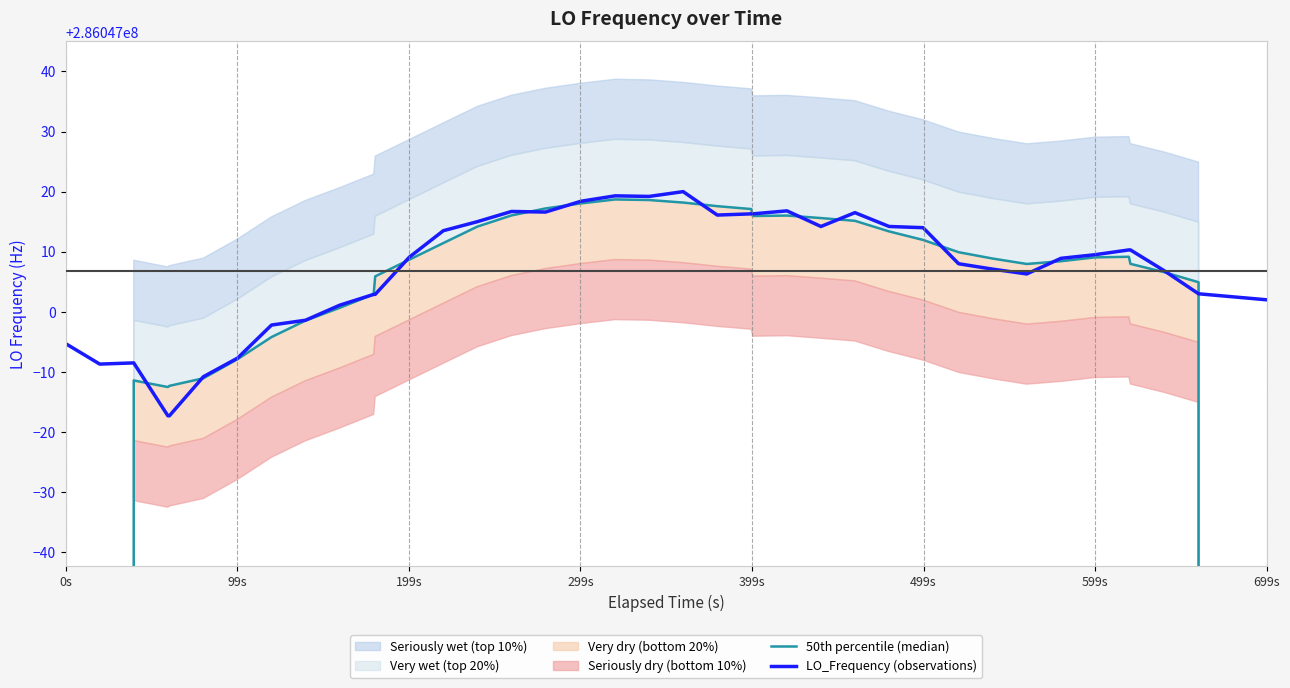

What is the maximum value for LO_Frequency (observations)?

286047020.0